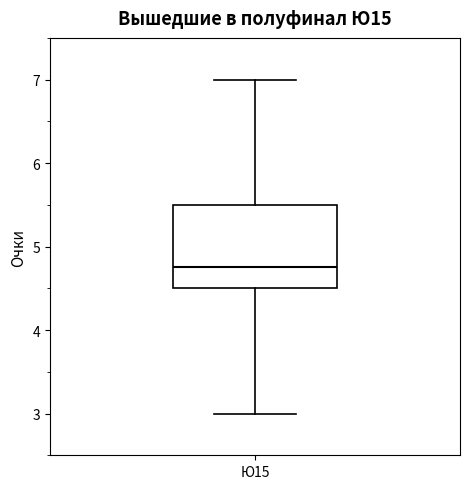

Transcribe this box plot: give where the median line is, the range the box spans, and where the two whiskers end, as read against the y-axis. The values are not printed on the chart, so give them approximately, as read against the axis.

median 4.8, box 4.5 to 5.5, whiskers 3.0 to 7.0